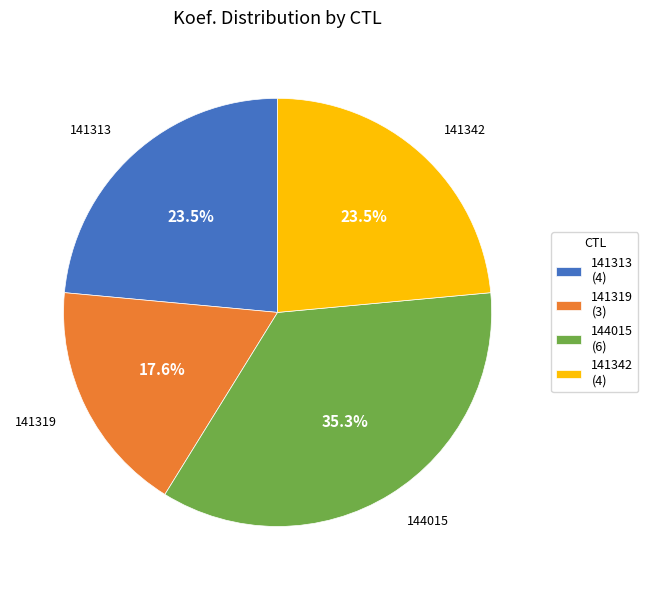

Does 144015 represent more than half of the total?

No